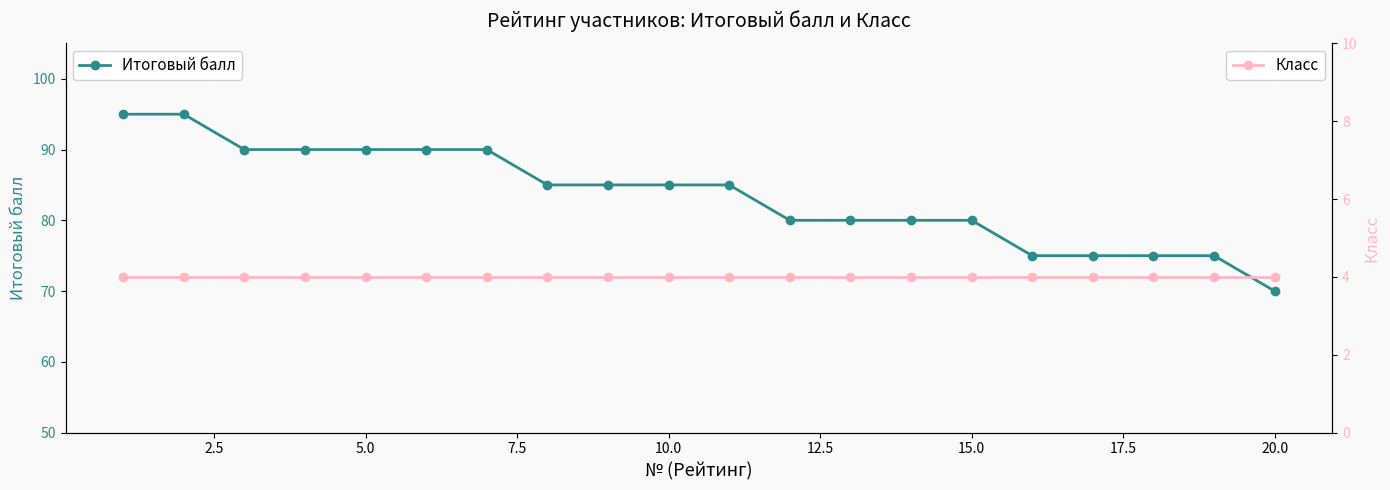

What are all the series names shown in the legend?

Итоговый балл, Класс